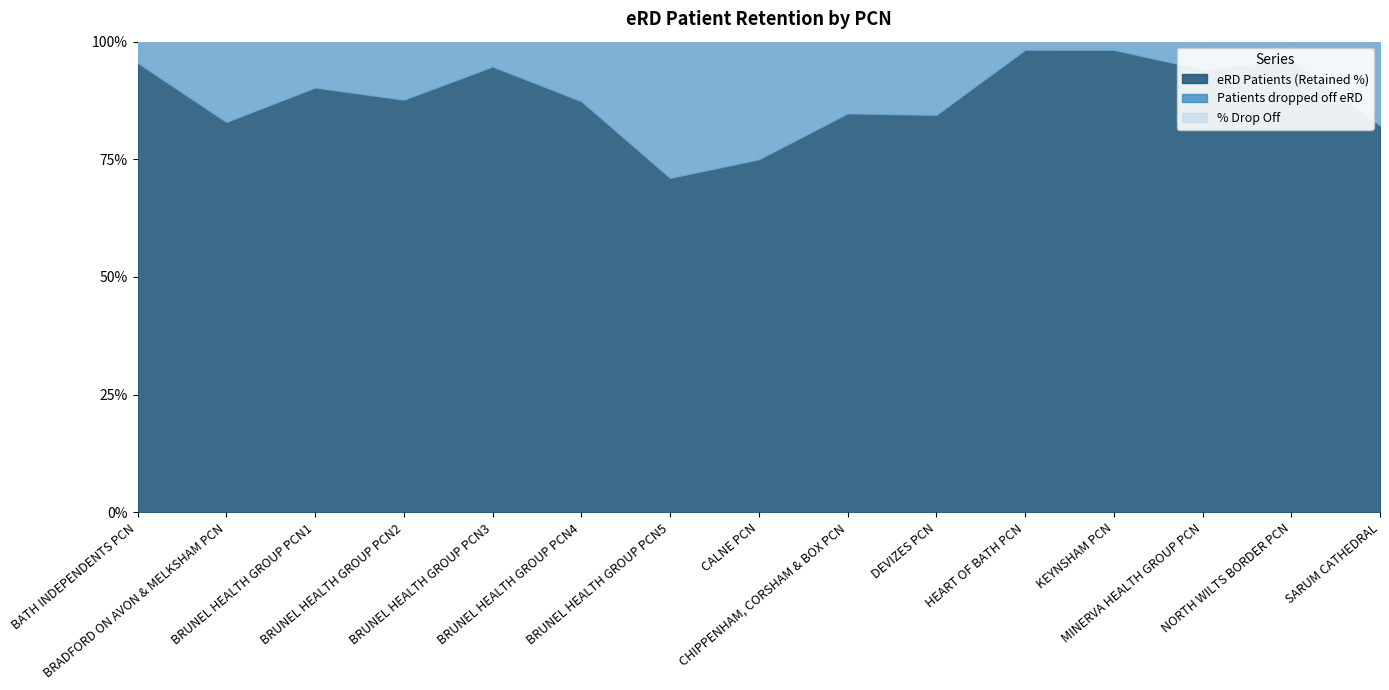

What is the value of the % Drop Off point at the 5th from the left?

5.3